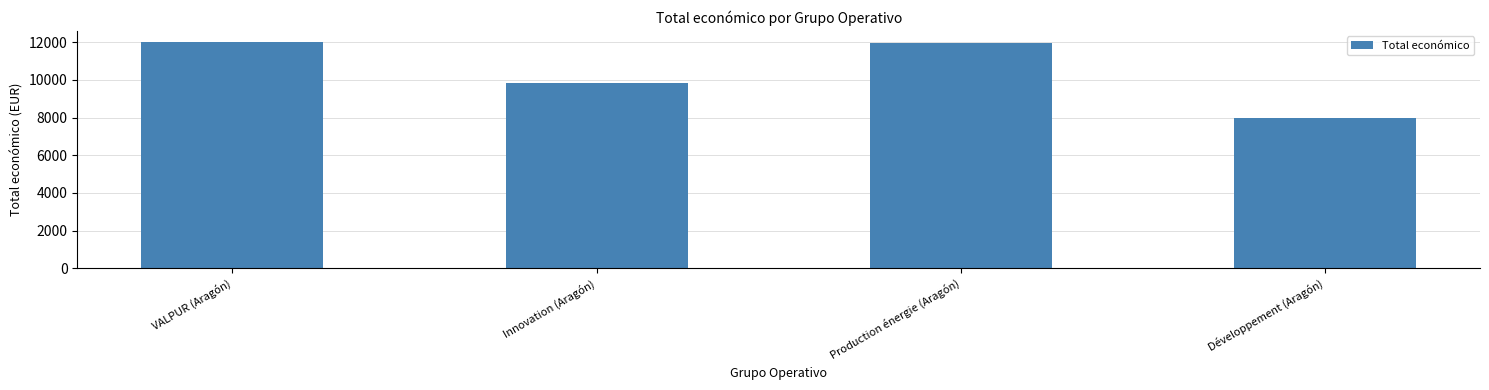

What is the approximate value at Innovation (Aragón)?

9832